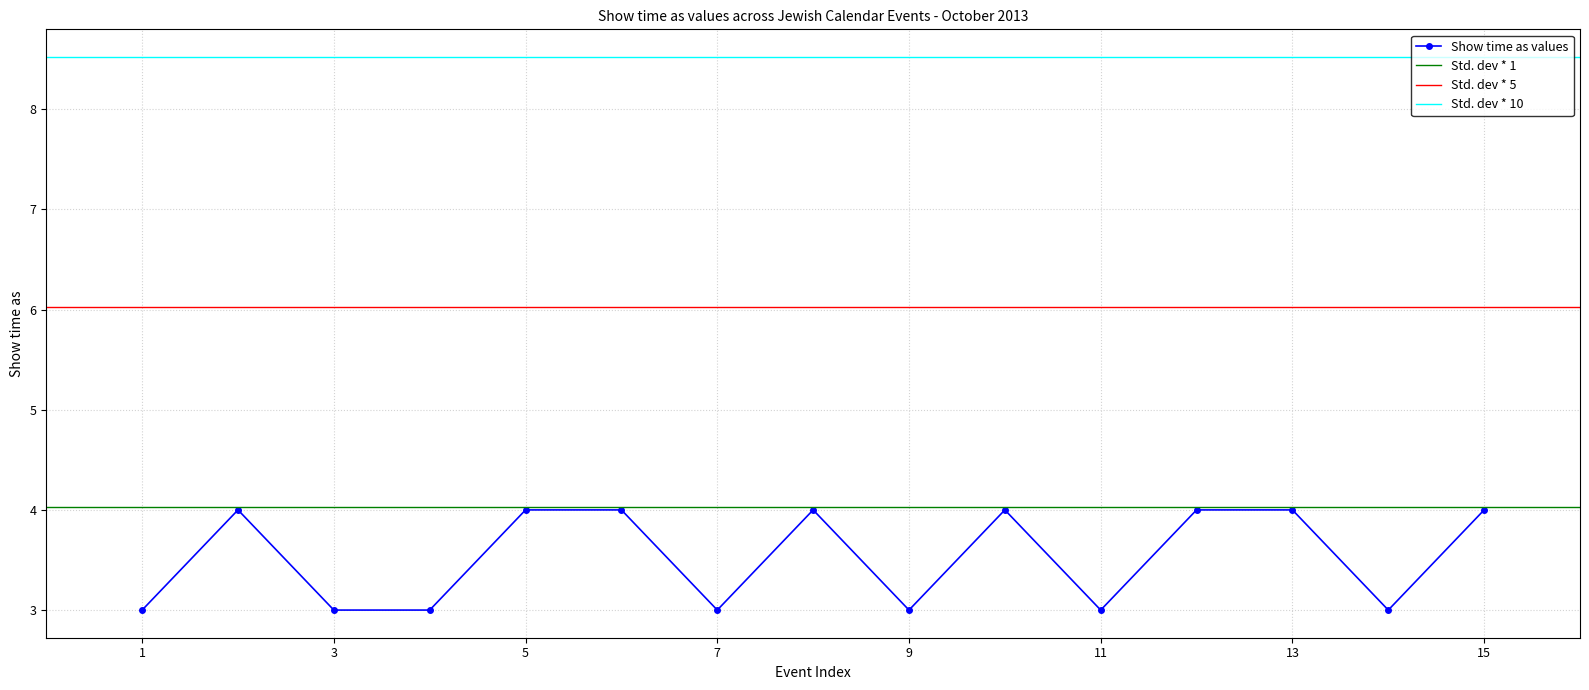

Reading left to right, transcribe all the data shown in this chart.

3	4	3	3	4	4	3	4	3	4	3	4	4	3	4